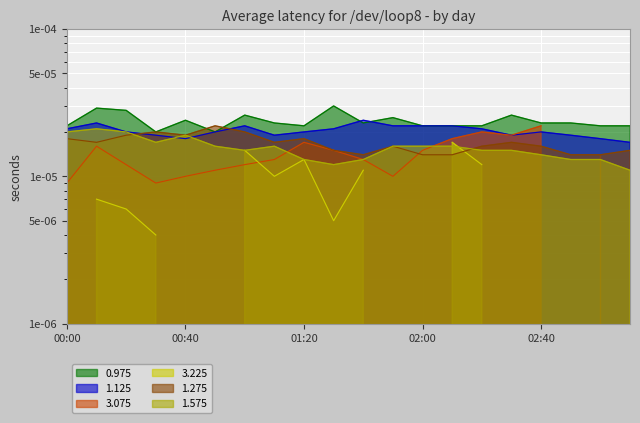

True or false: 0.975 and 1.275 cross at least once.

True